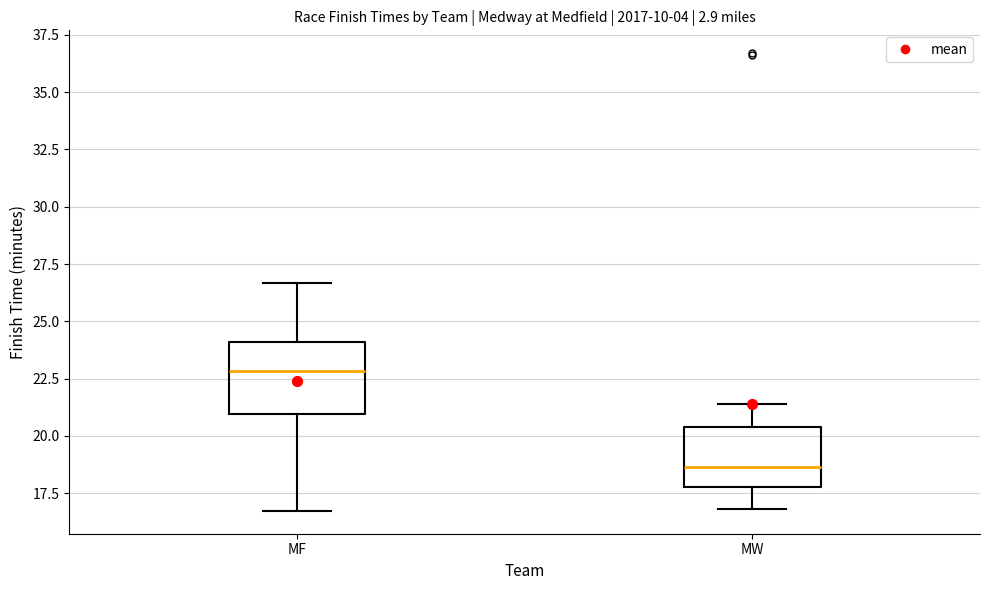

Which box's median line is the highest?

MF